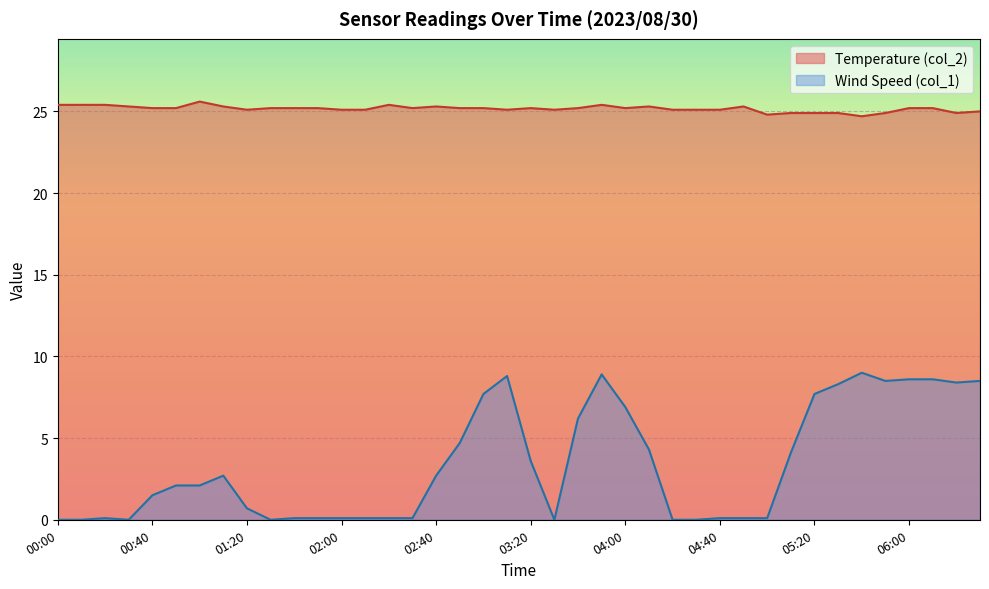

At which label does Wind Speed (col_1) reach its minimum?

00:00